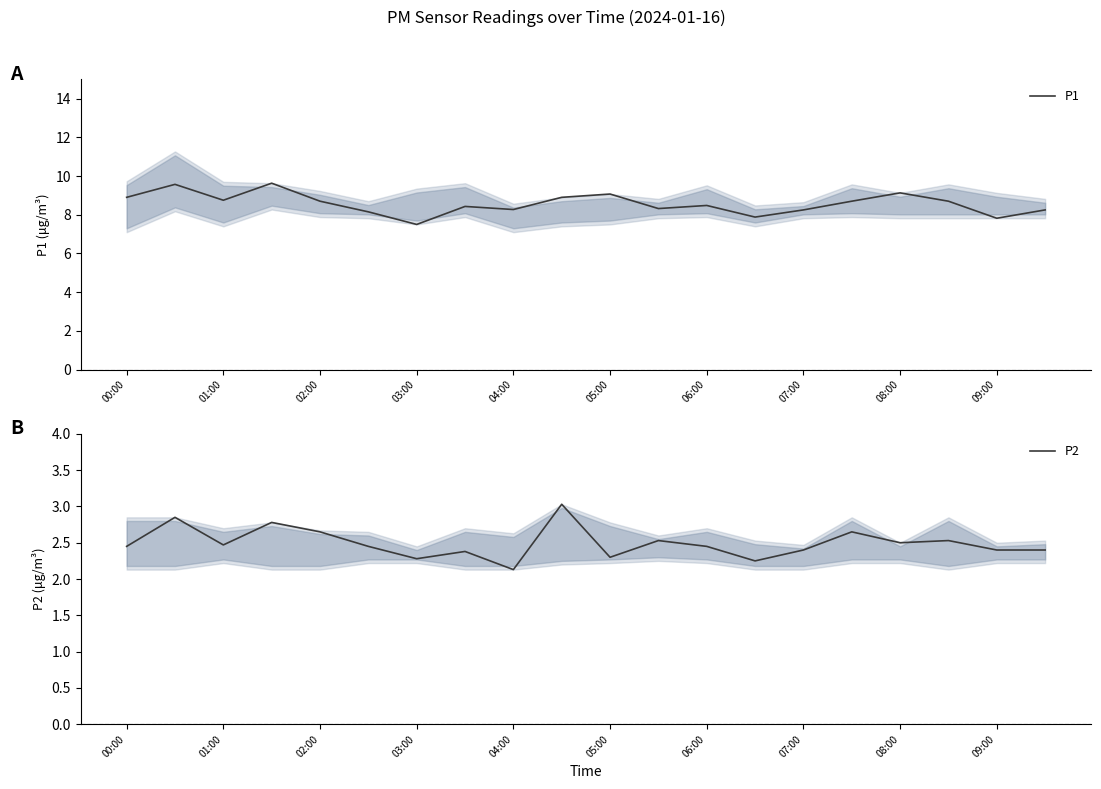

True or false: P1 has a value of 9.9 at 03:00.

False